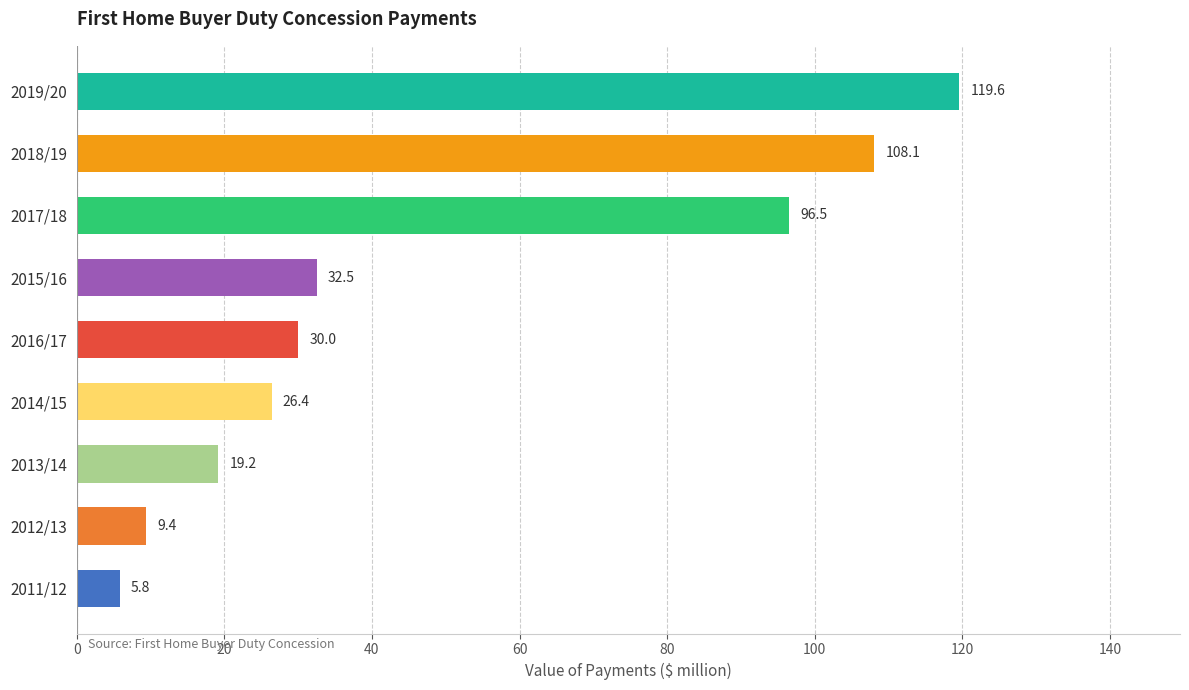

What is the sum of all values?

447.5